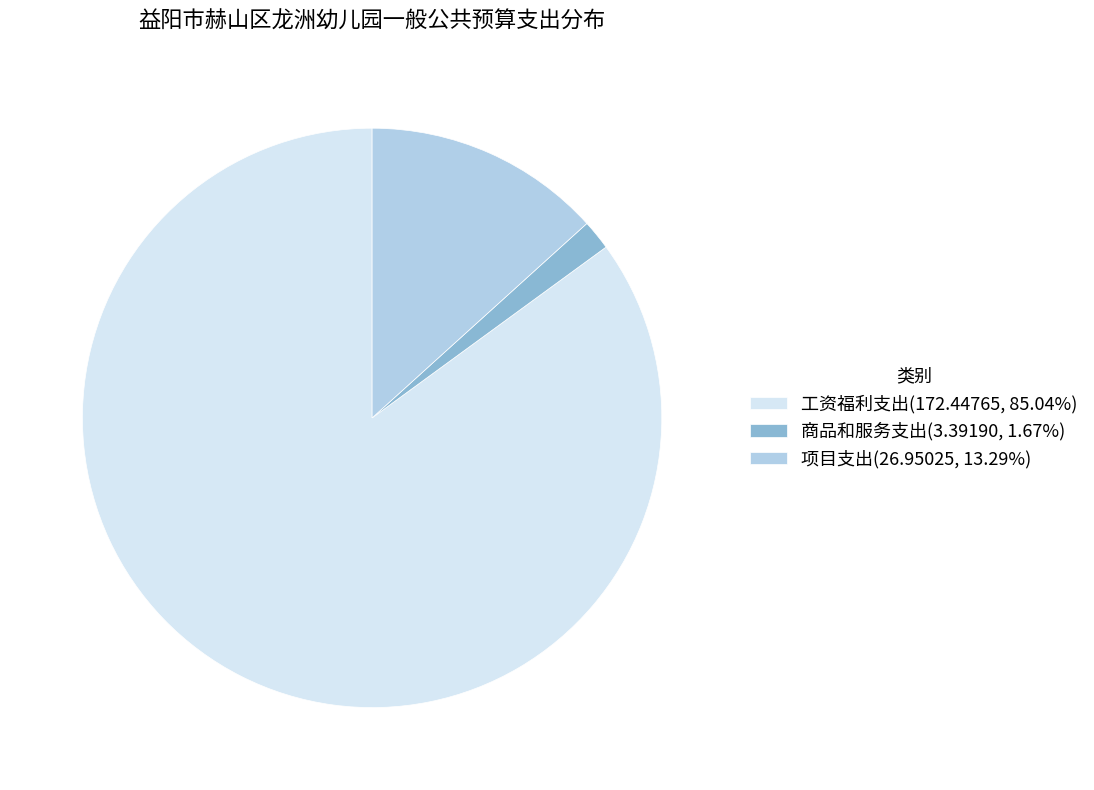

Rank the categories by value from lowest to highest.

商品和服务支出, 项目支出, 工资福利支出